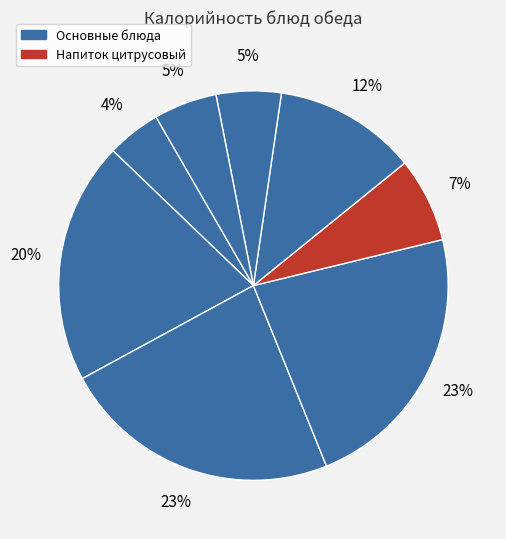

Count the number of slices in the pie.

8